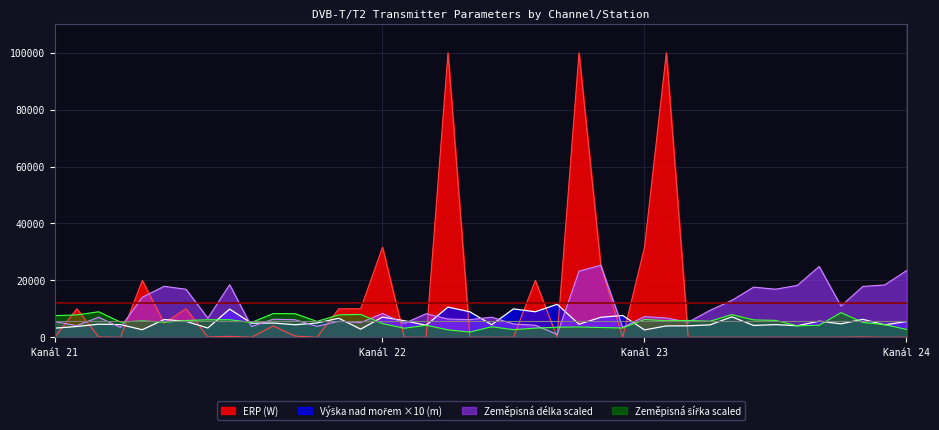

What is the label of the 21st point from the right?

22-5